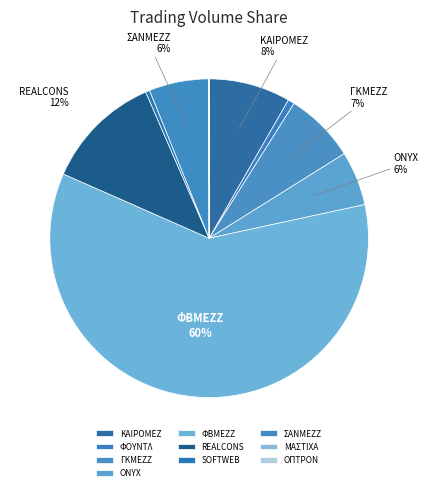

How many segments does this pie chart have?

10